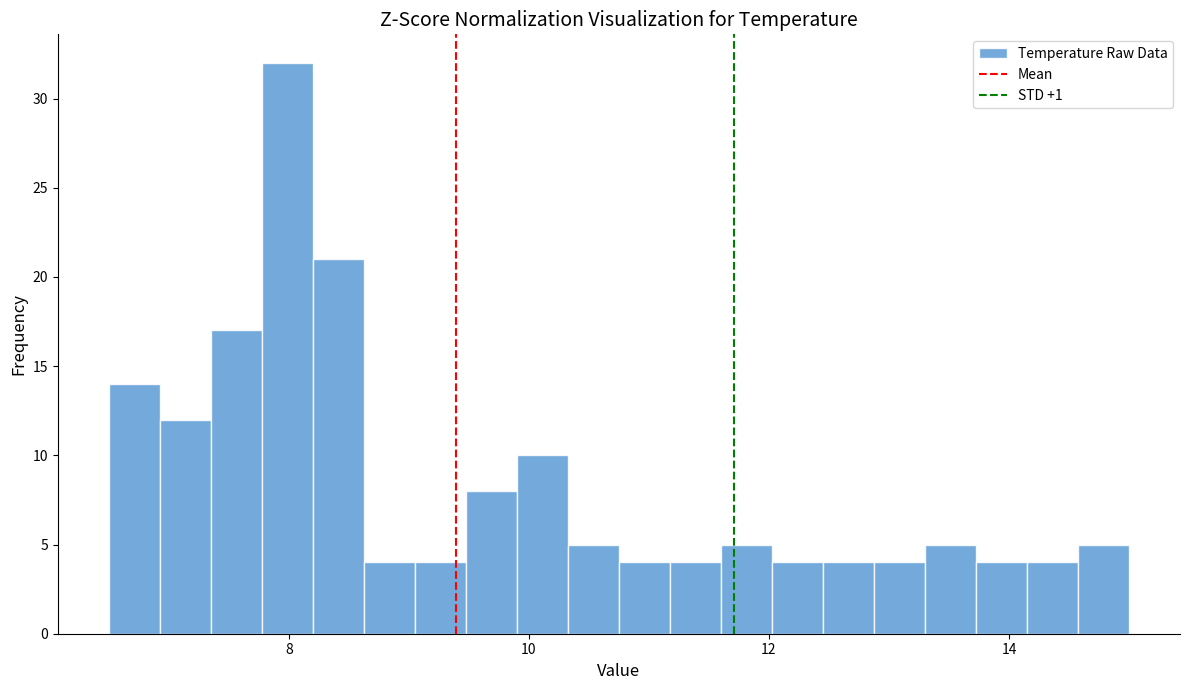

Read against the x-axis, roughly where is the centre of the tallest bar?

8.0